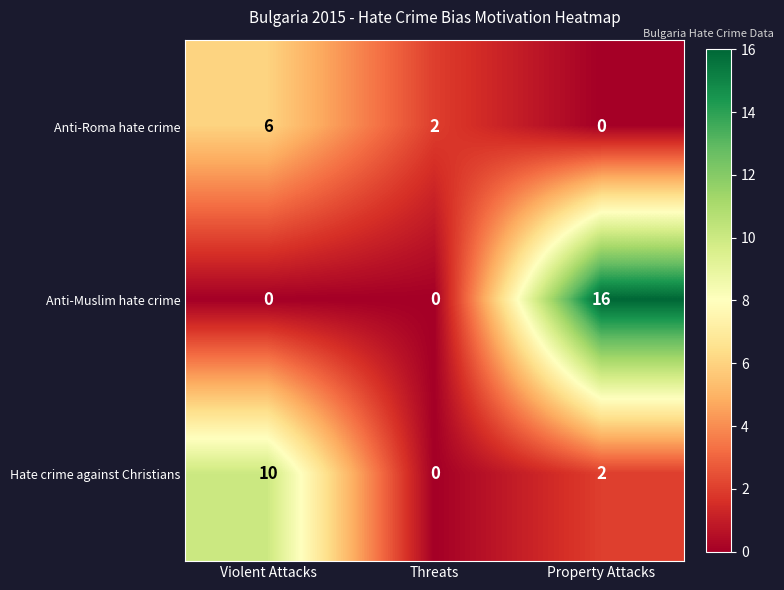

Is it true that Anti-Roma hate crime equals -2 at Property Attacks?

False